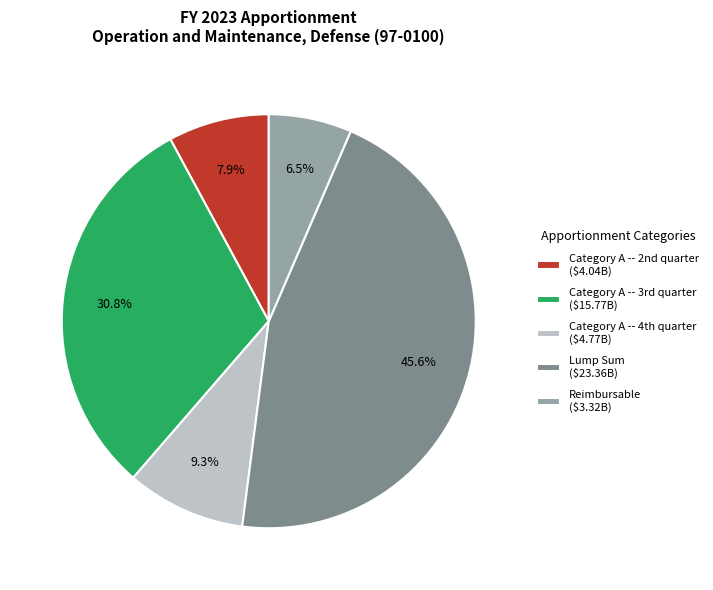

Count the number of slices in the pie.

5